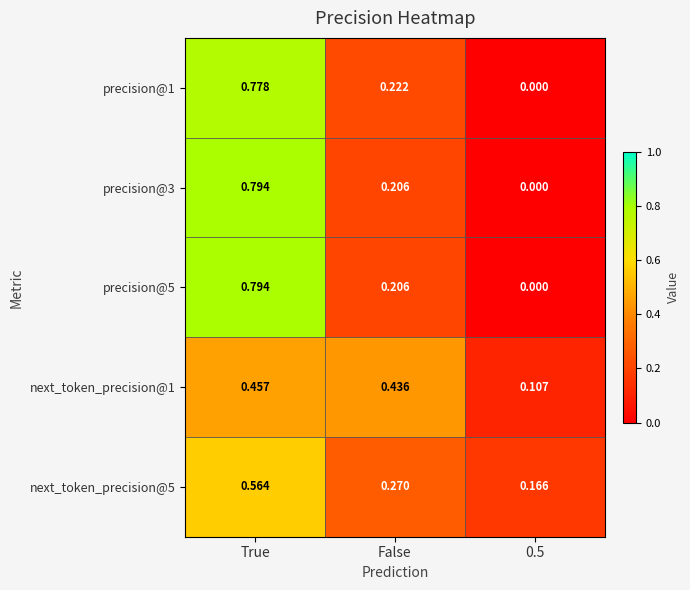

How many categories are shown in the chart?

3